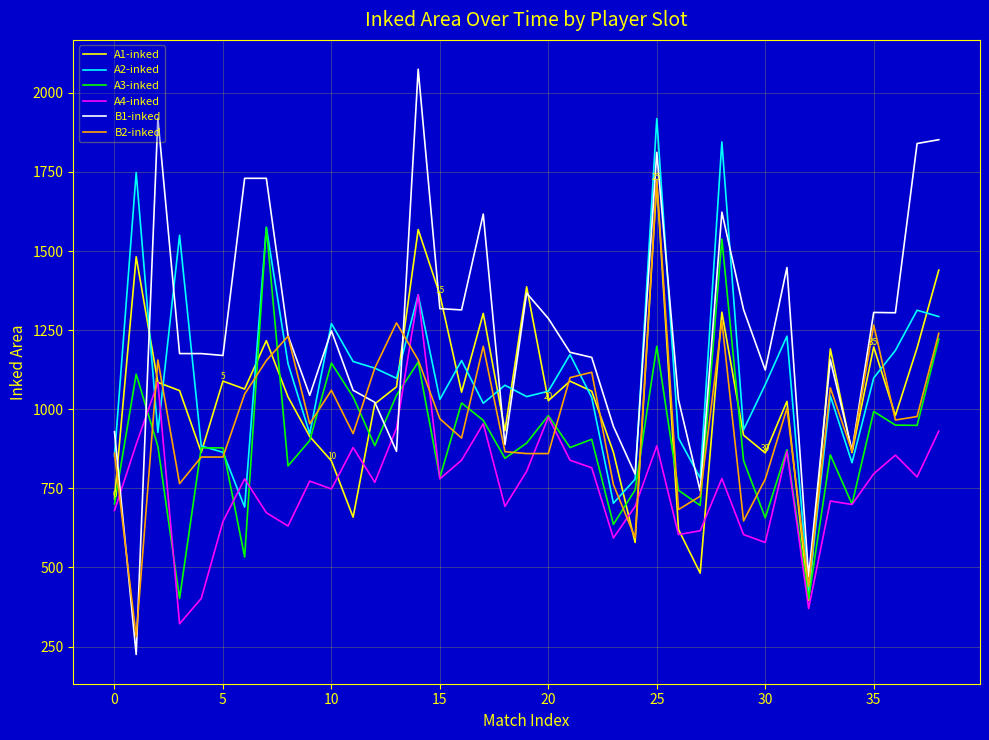

What is the sum of all B1-inked values?

48374